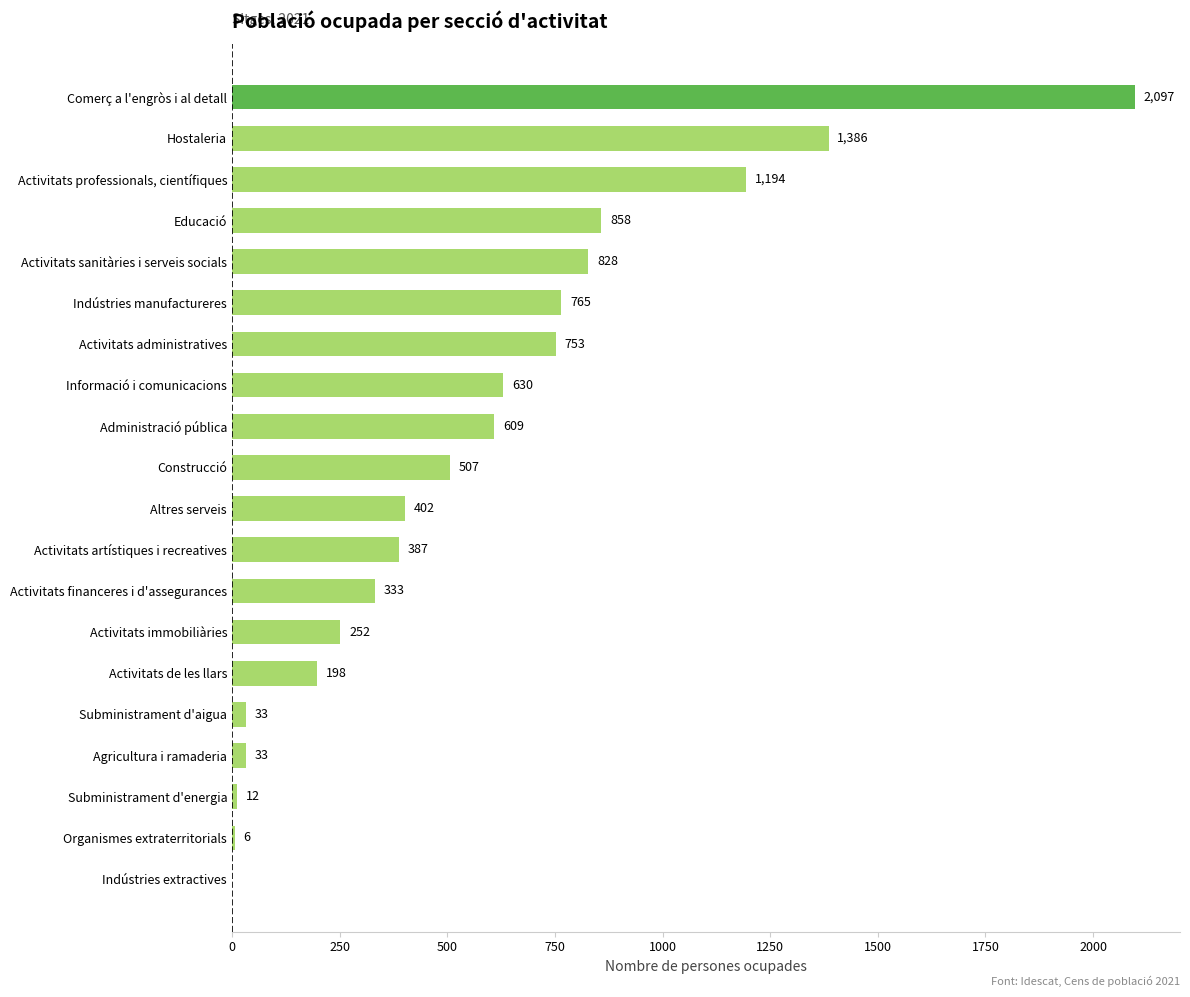

How many positive values are there?

19